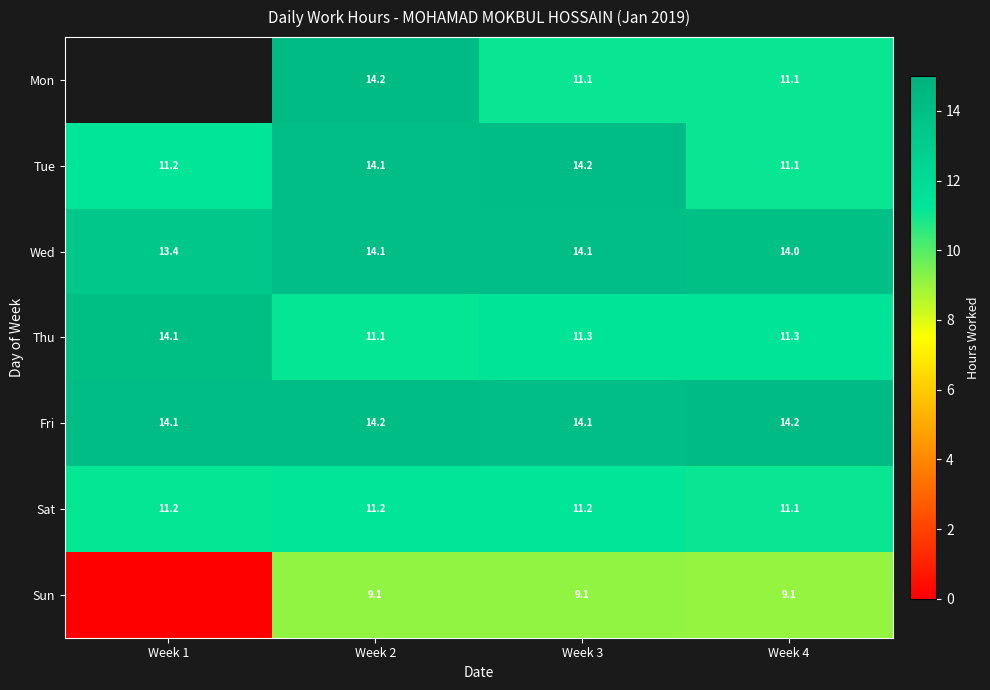

What is the difference between the maximum and second lowest values in the Tue series?

3.0